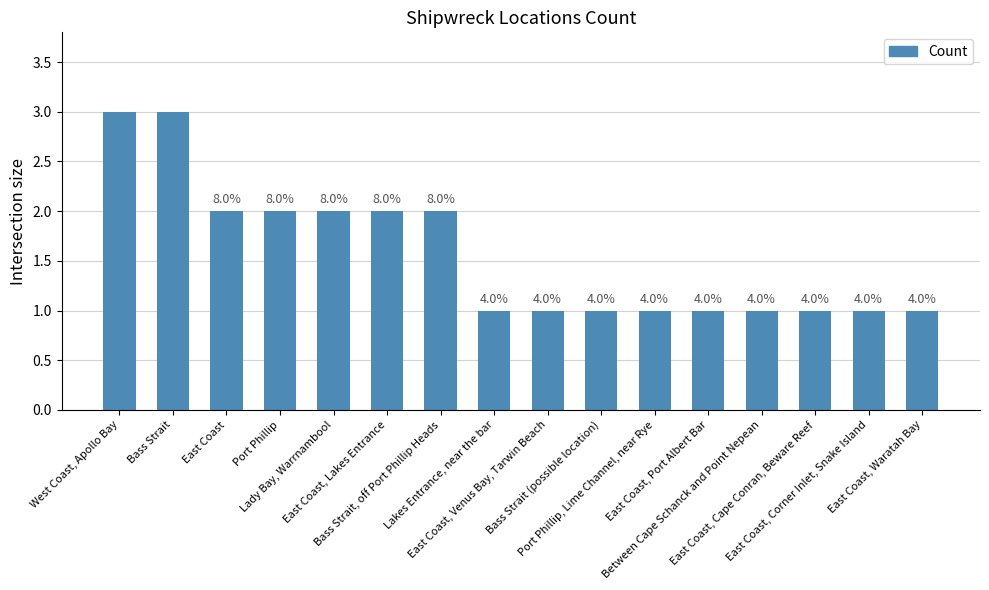

How many bars are there in total?

16